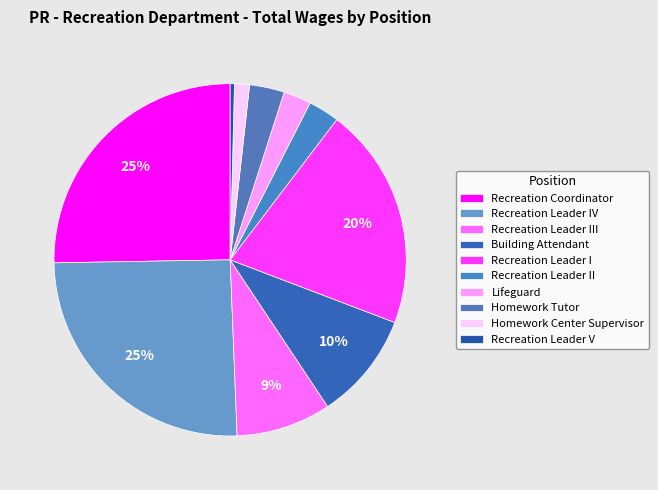

Is it true that Homework Tutor is 3% of the pie?

True